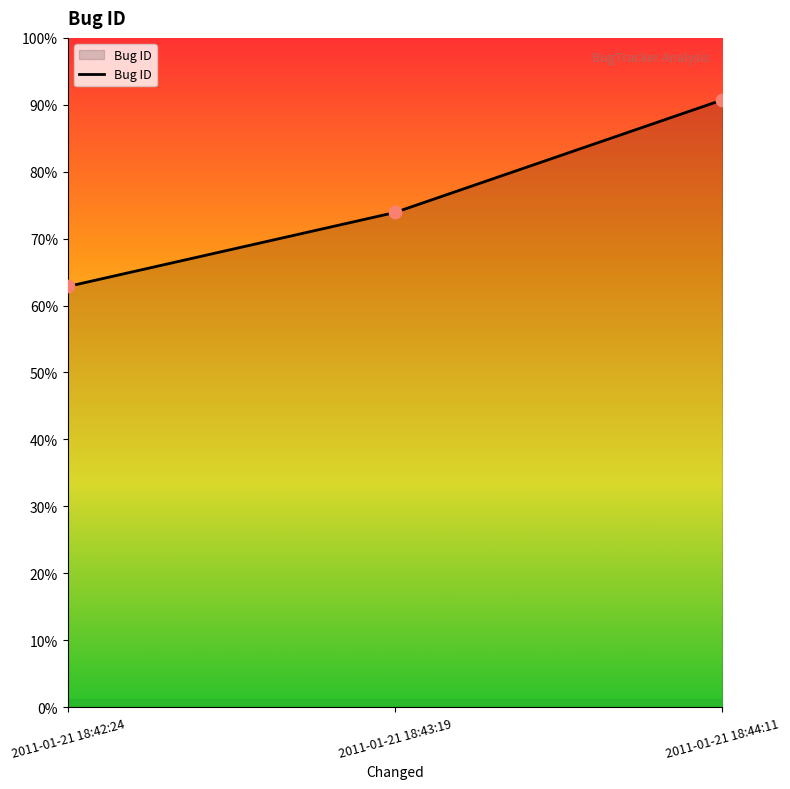

Which has a higher value, 2011-01-21 18:43:19 or 2011-01-21 18:44:11?

2011-01-21 18:44:11